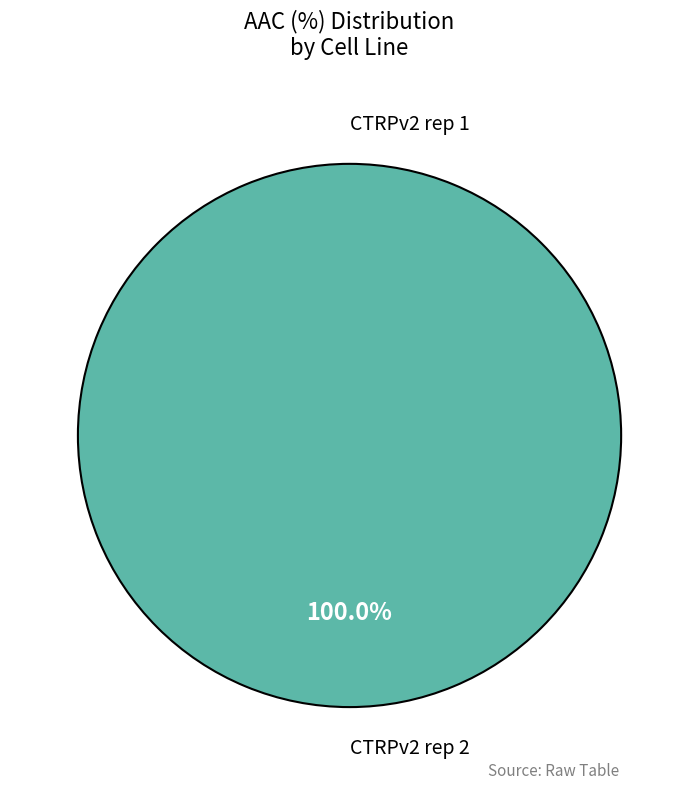

Between CTRPv2 rep 1 and CTRPv2 rep 2, which is larger?

CTRPv2 rep 2